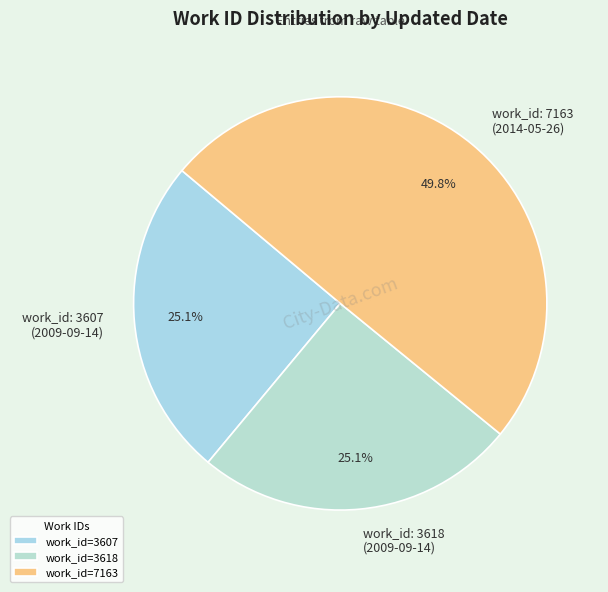

To the nearest percent, what is the average slice percentage?

33%